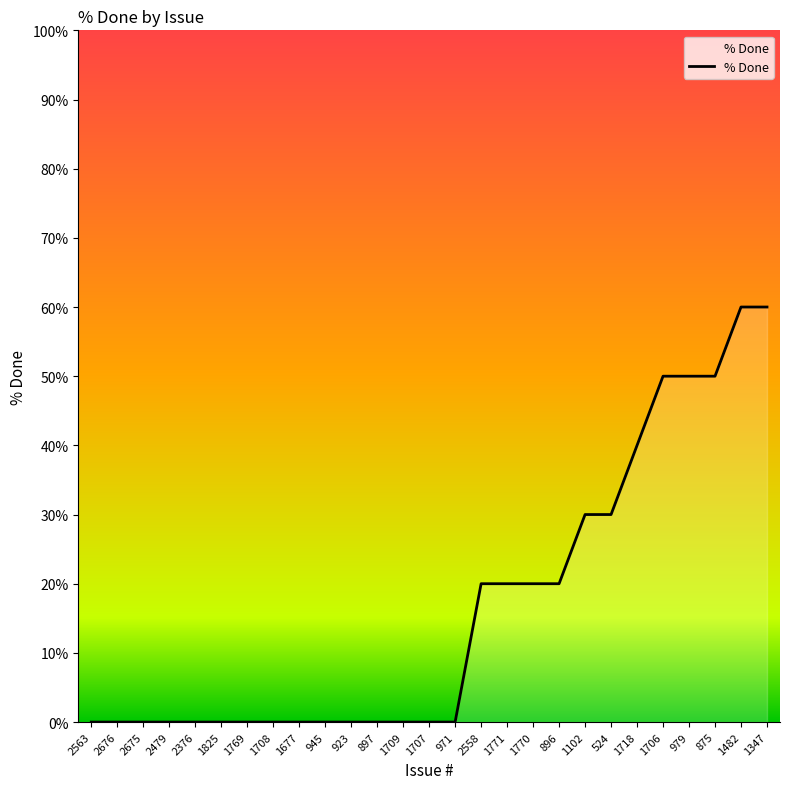

What is the label of the 12th point from the right?

2558